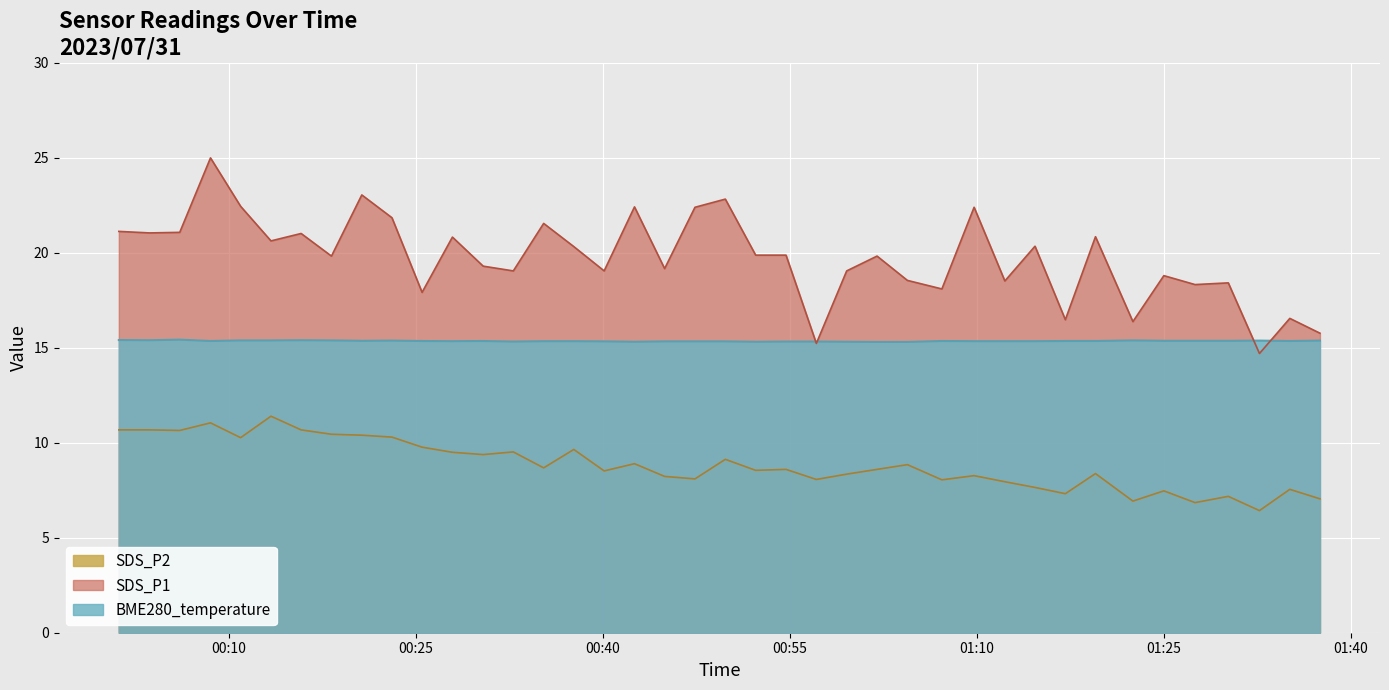

What are all the series names shown in the legend?

SDS_P2, SDS_P1, BME280_temperature